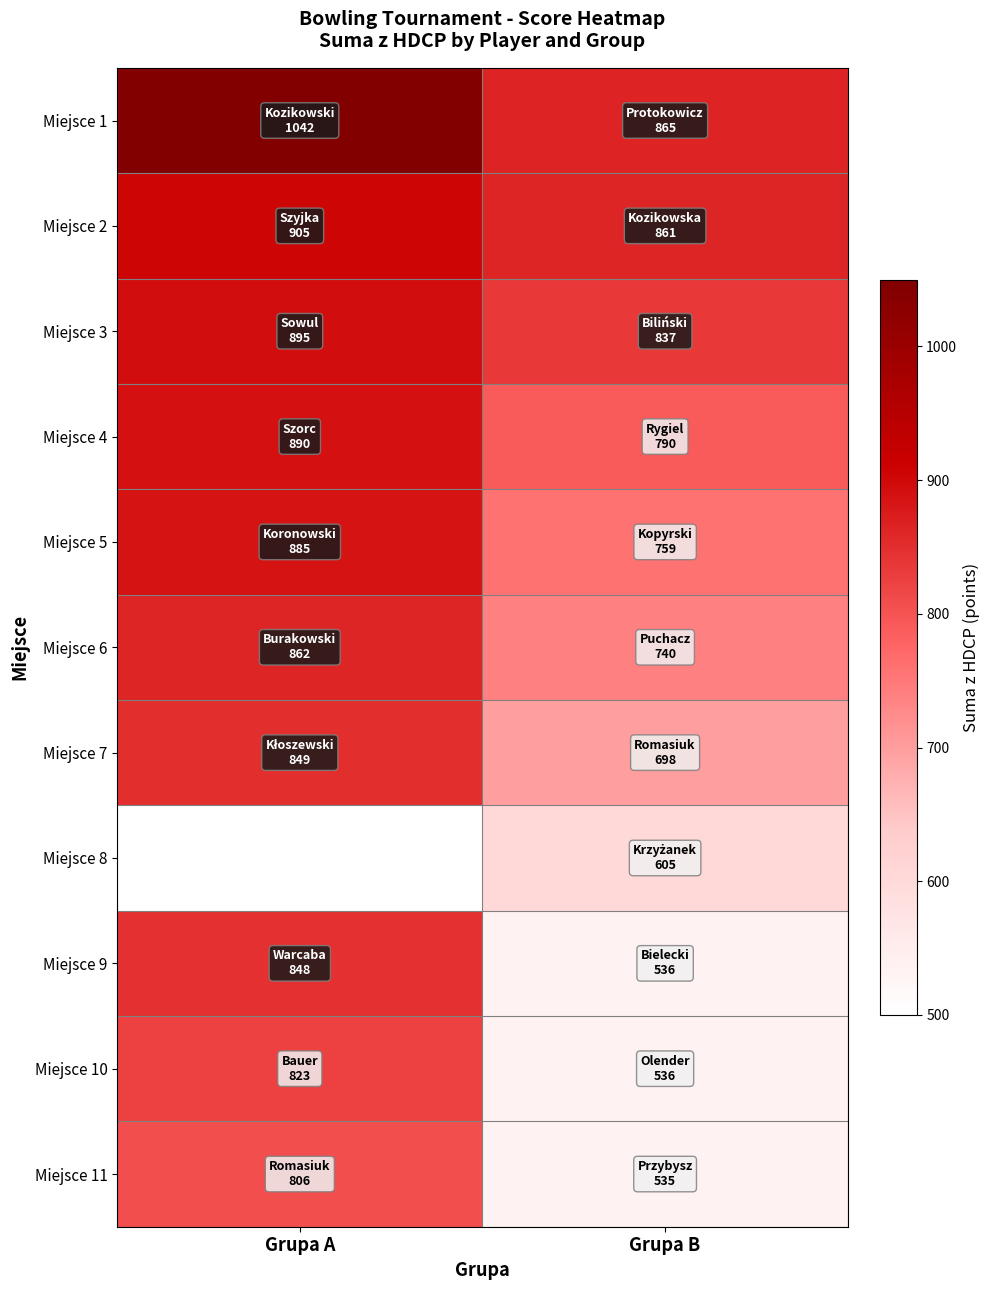

Between Grupa A and Grupa B, which is larger?

Grupa A